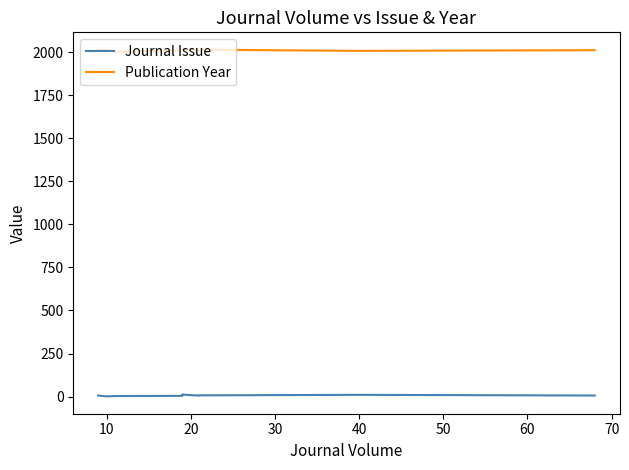

What is the total value across all series at 40?

2016